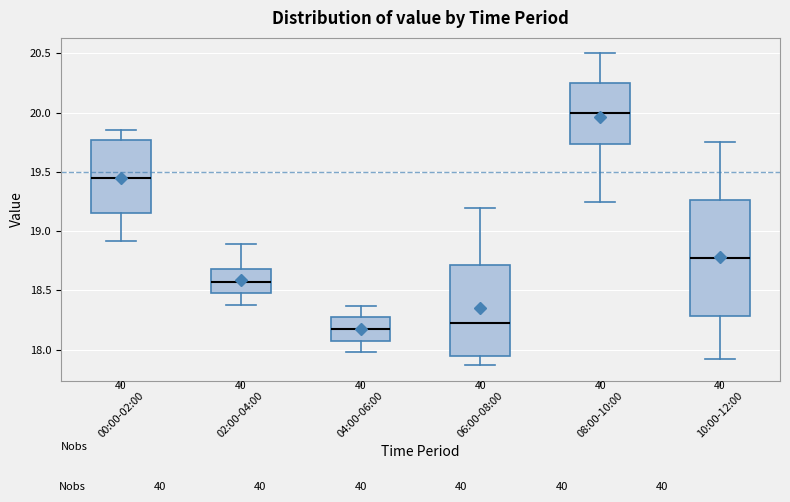

Which box has the lowest median line?

04:00-06:00